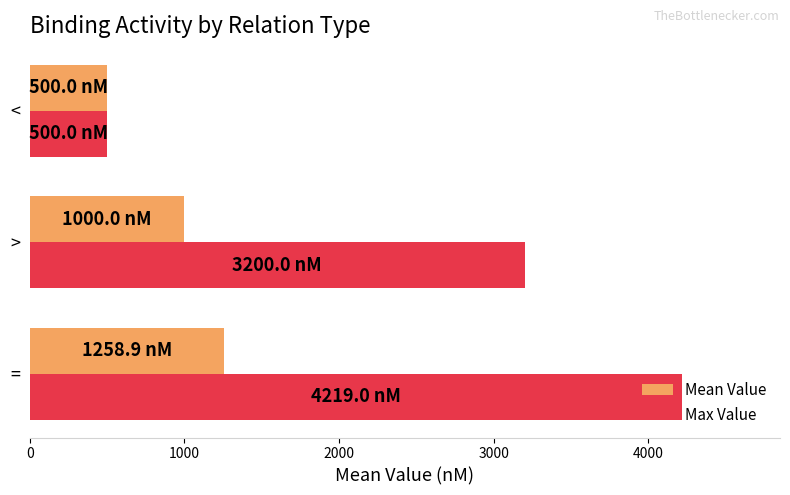

What is the total value across all series at <?

1000.0